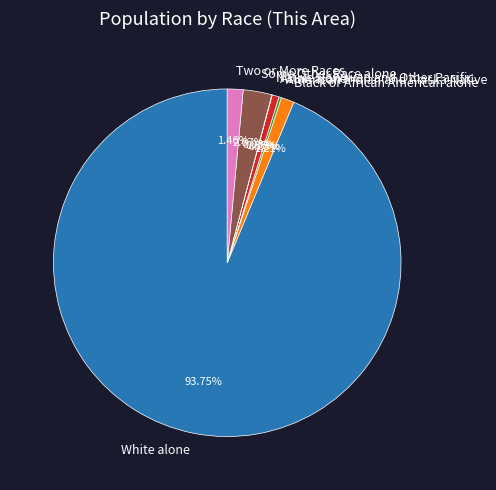

The Black or African American alone slice represents 1% of the pie. True or false?

True